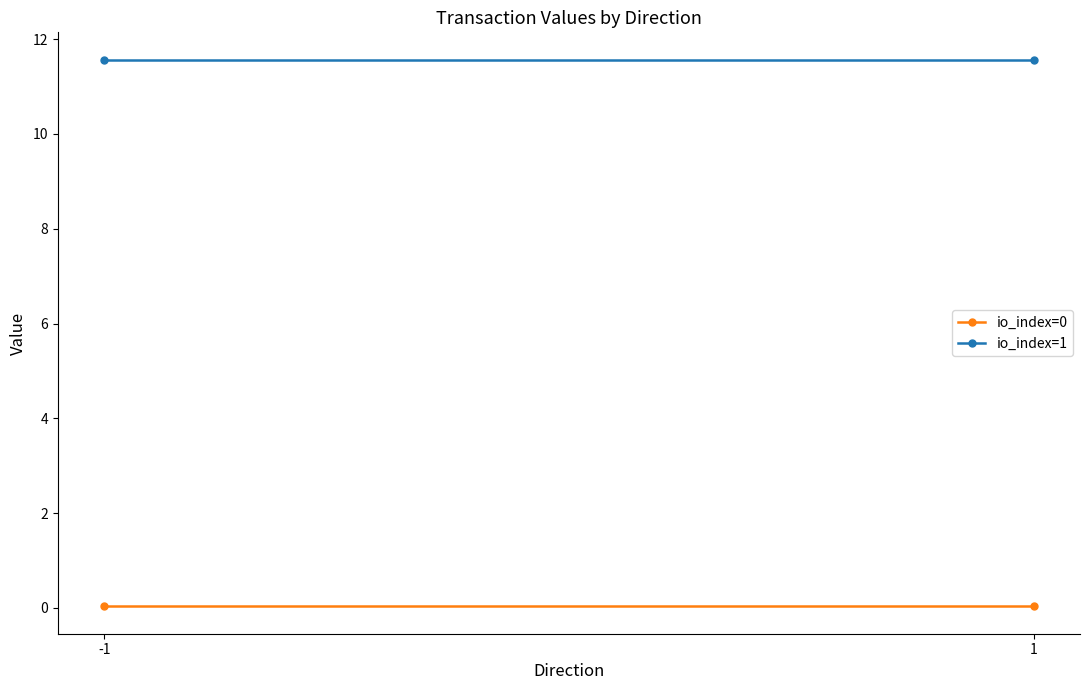

Reading left to right, what are all the values shown in this chart?

io_index=0: -1=0.0	1=0.0
io_index=1: -1=11.6	1=11.6